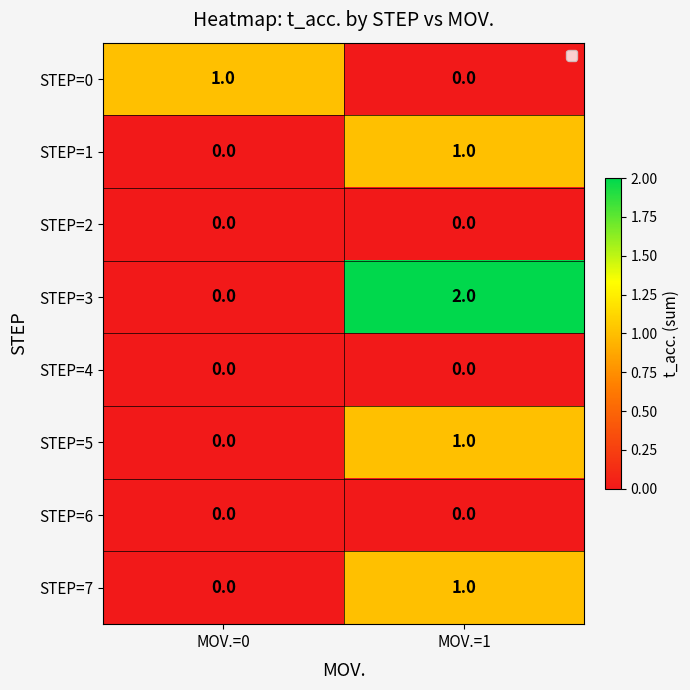

Is it true that STEP=3 equals 2 at MOV.=1?

True